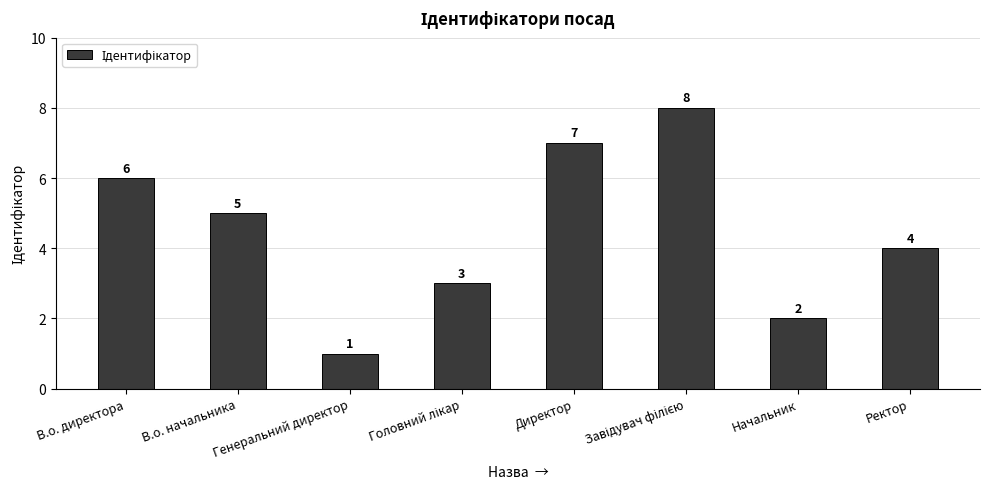

What is the greatest value displayed?

8